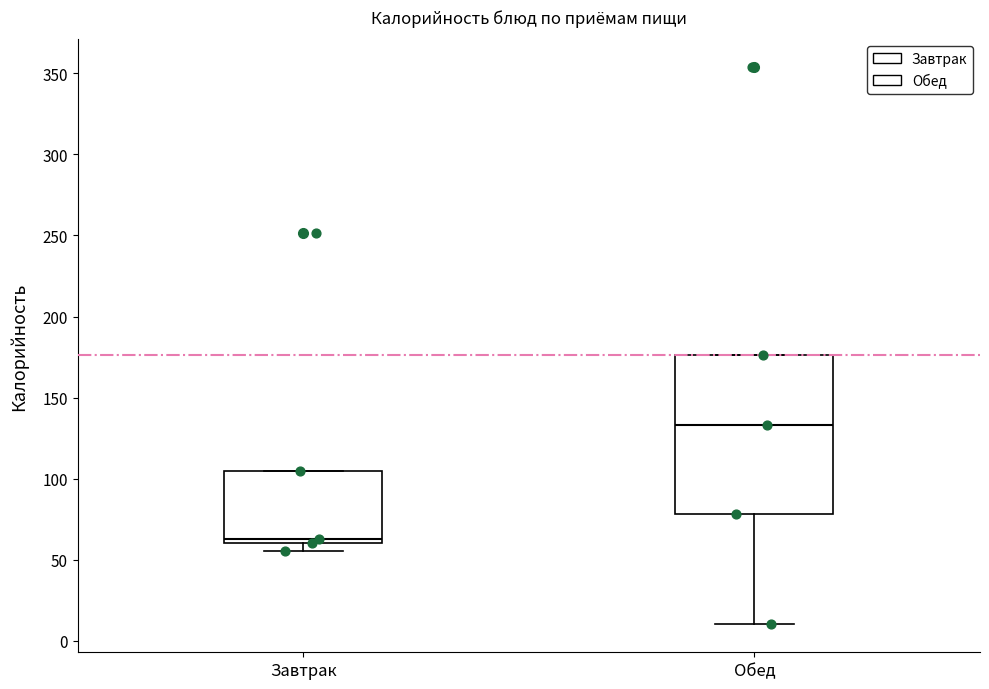

Reading left to right, read every box against the y-axis: the position of its median line, the range the box covers, and the ends of its whiskers. The values are not printed on the chart, so give them approximately, as read against the axis.

Завтрак: median 65, box 60 to 105, whiskers 55 to 105
Обед: median 135, box 80 to 175, whiskers 10 to 175